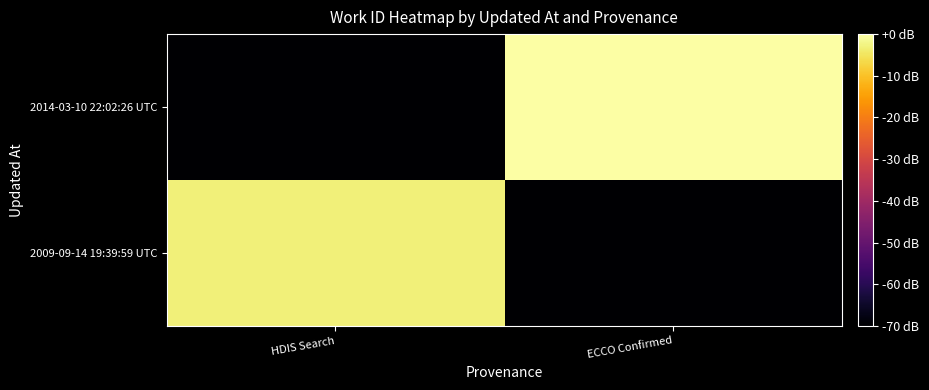

Which category has the highest value across all series?

ECCO Confirmed